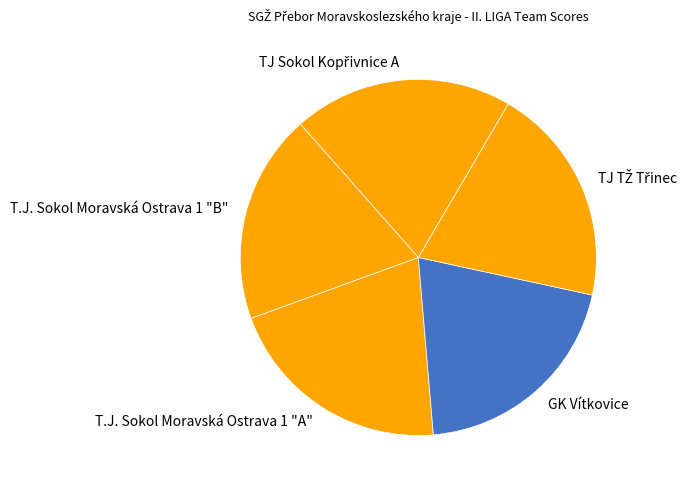

Approximately how many times larger is the value at GK Vítkovice compared to T.J. Sokol Moravská Ostrava 1 "A"?

1.0